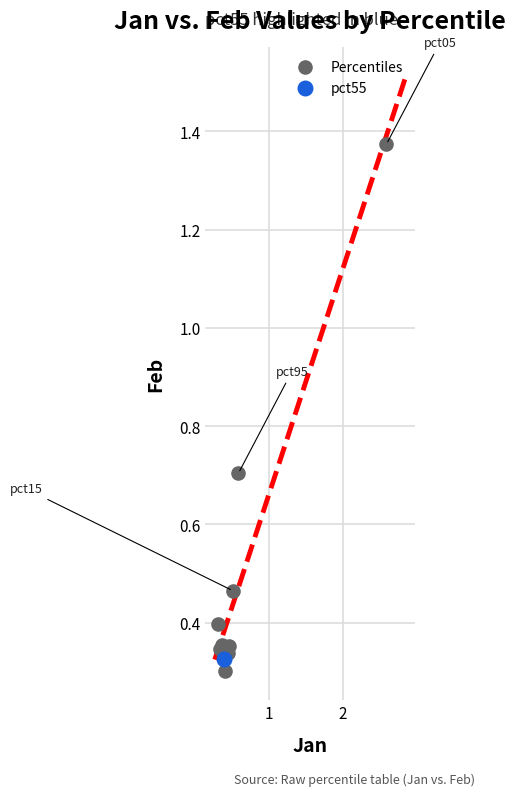

What are all the series names shown in the legend?

Percentiles, pct55